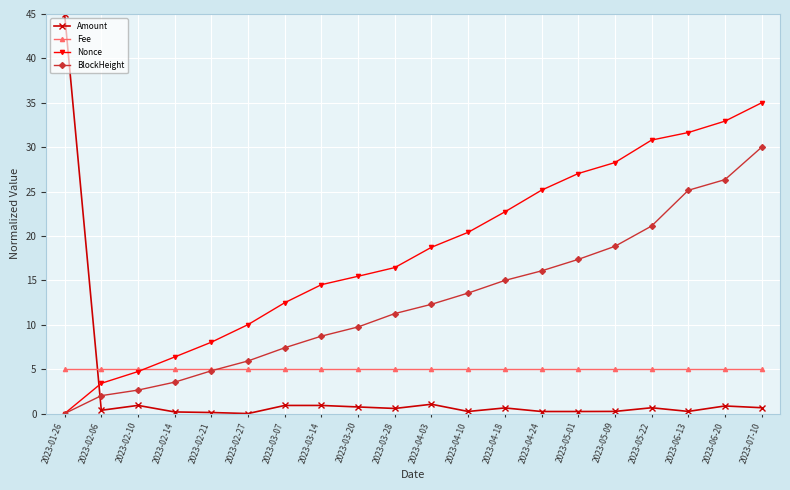

What position from the right is 2023-02-14?

17